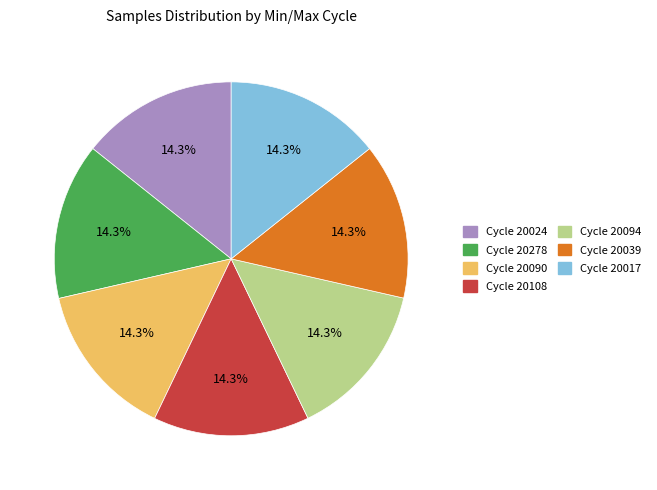

Approximately how many times larger is the value at Cycle 20090 compared to Cycle 20108?

1.0